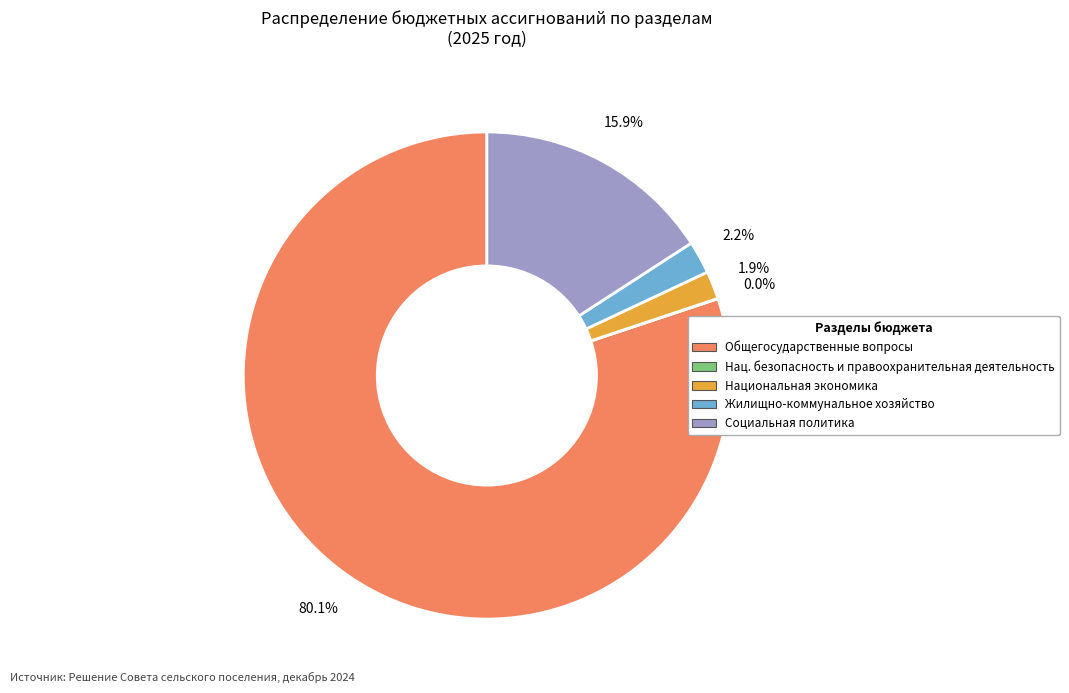

Is there any slice that represents more than half of the pie?

Yes